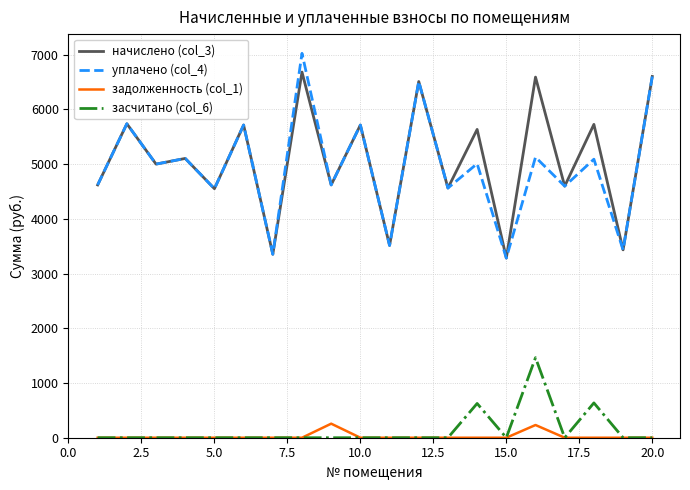

Which series has the widest spread of values?

уплачено (col_4)